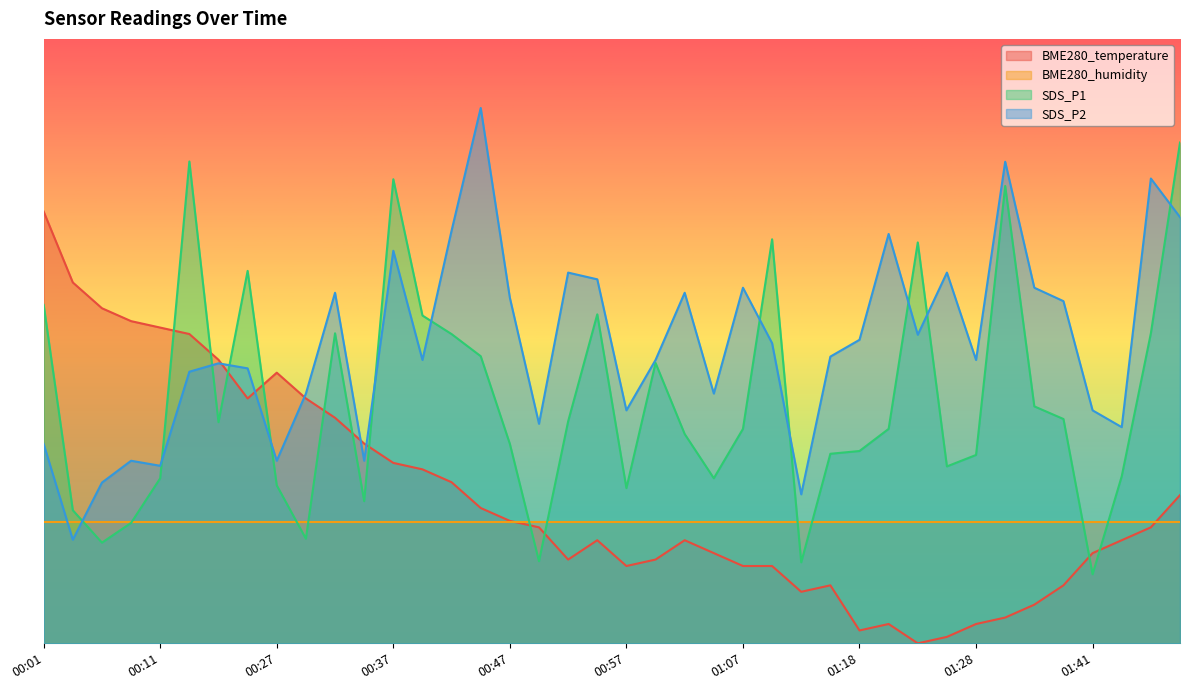

In BME280_temperature, how many points are higher than both neighbors (excluding endpoints)?

5